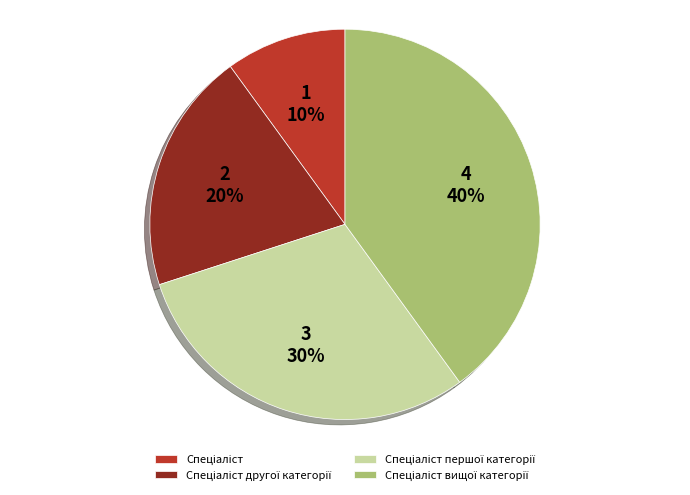

Does any single category account for the majority?

No